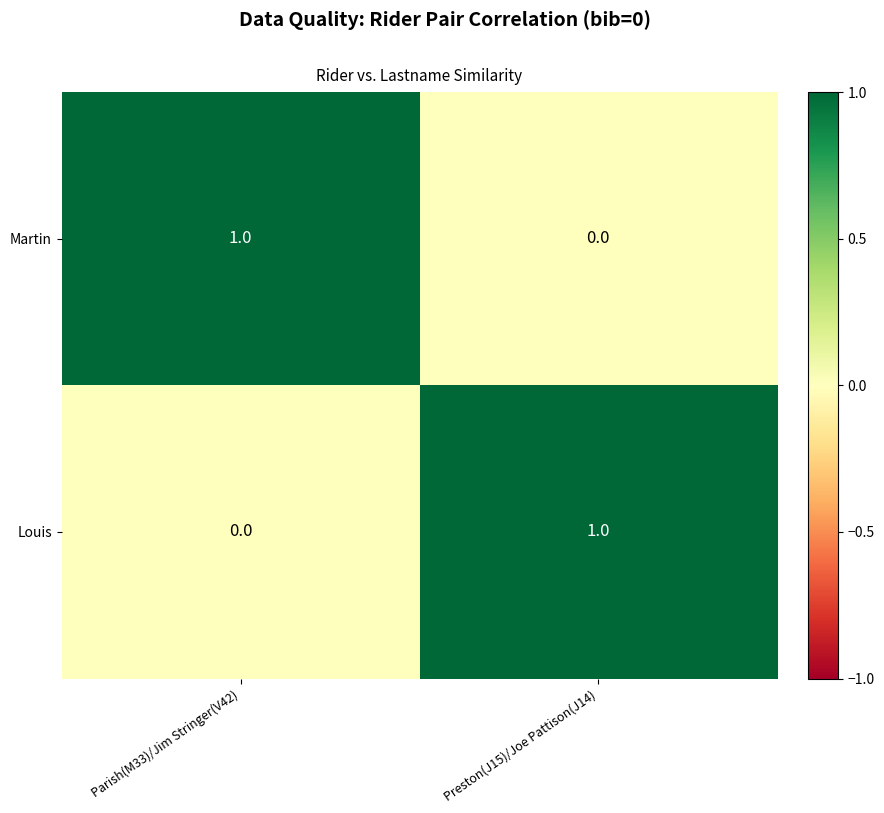

Is it true that Martin equals 2 at Parish(M33)/Jim Stringer(V42)?

False